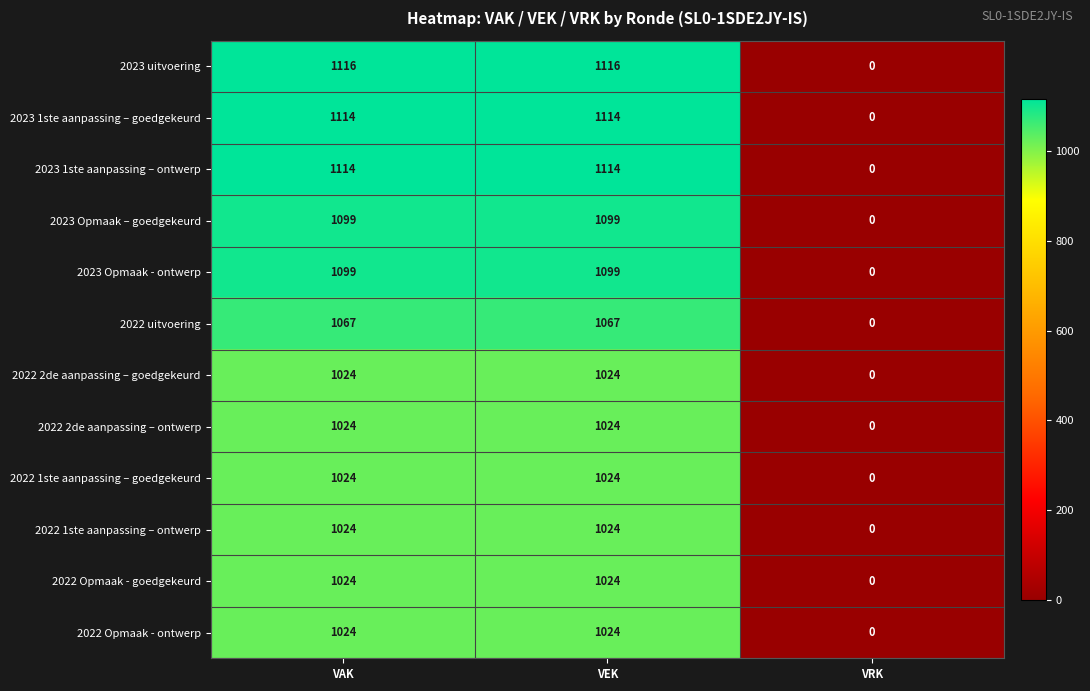

Which series has the largest total across all categories?

2023 uitvoering